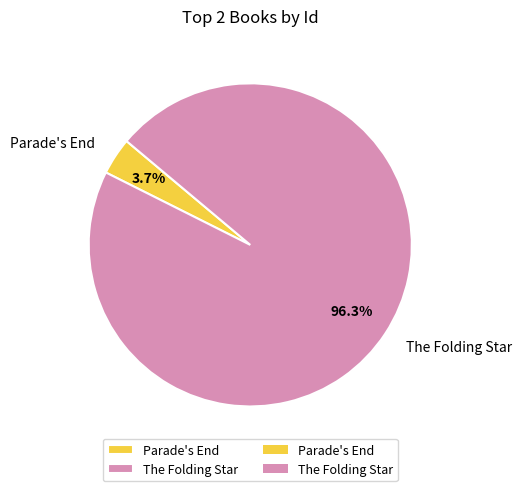

How many slices are in this pie chart?

2